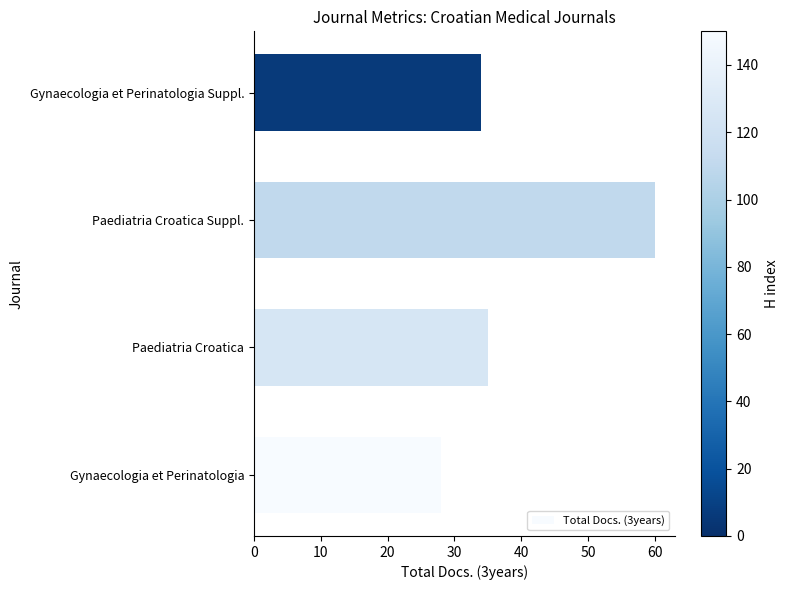

What is the approximate value at Gynaecologia et Perinatologia Suppl., to the nearest 5?

35